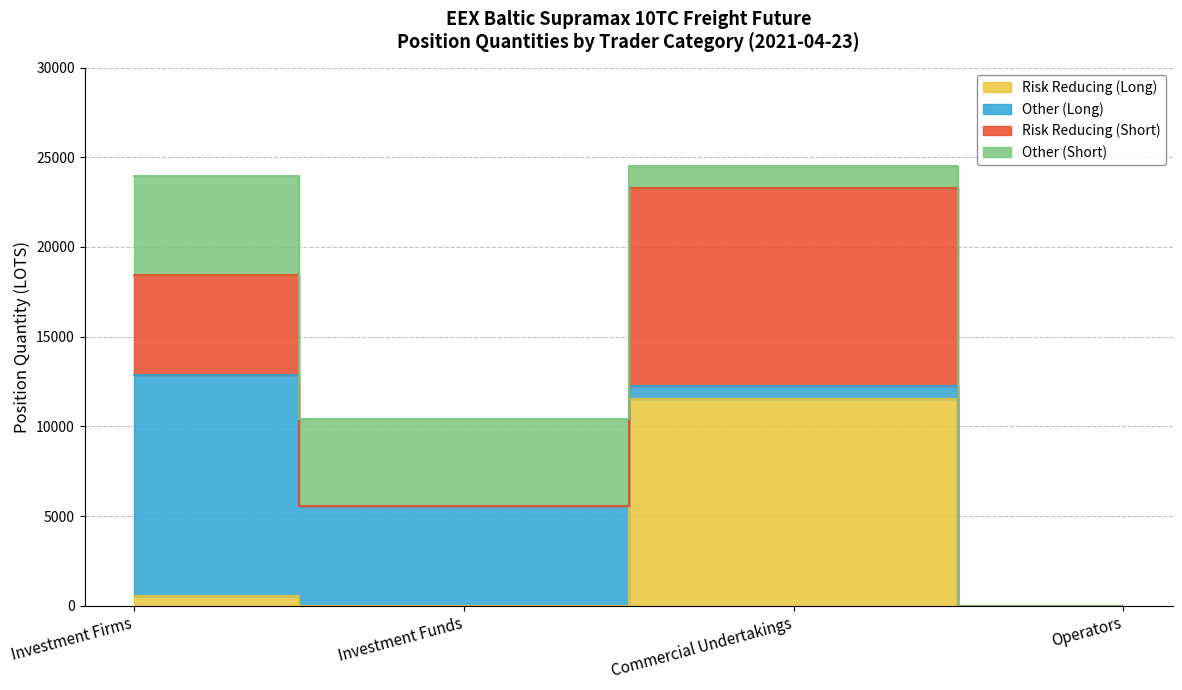

True or false: Other (Short) has a value of 4853.0 at Investment Funds.

True